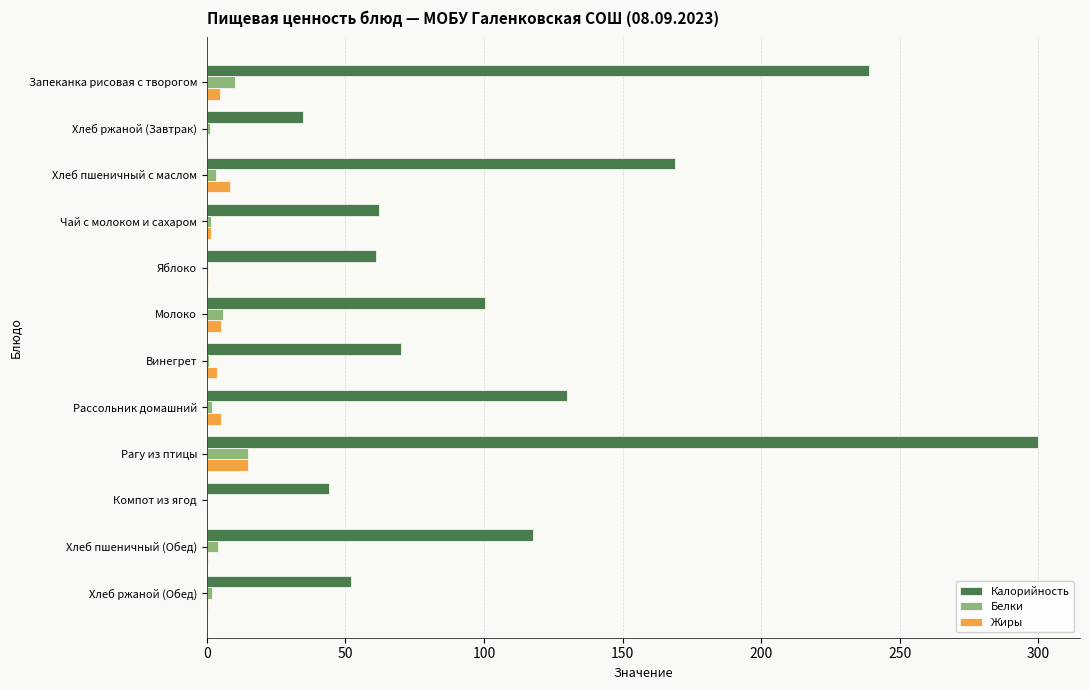

True or false: Калорийность has a value of 117.5 at Хлеб пшеничный (Обед).

True